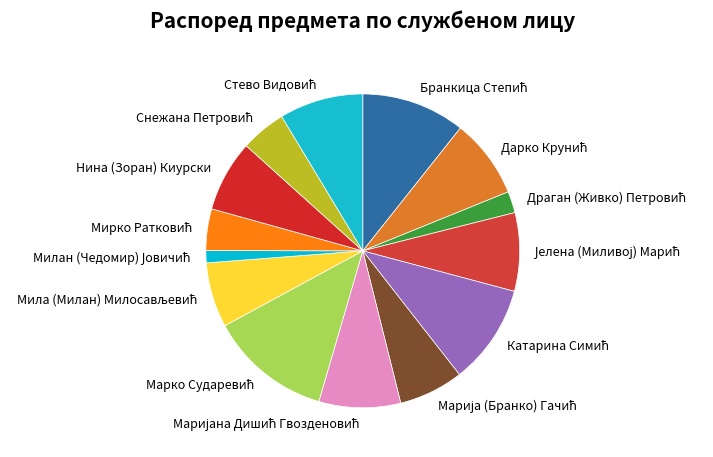

Does any single category account for the majority?

No